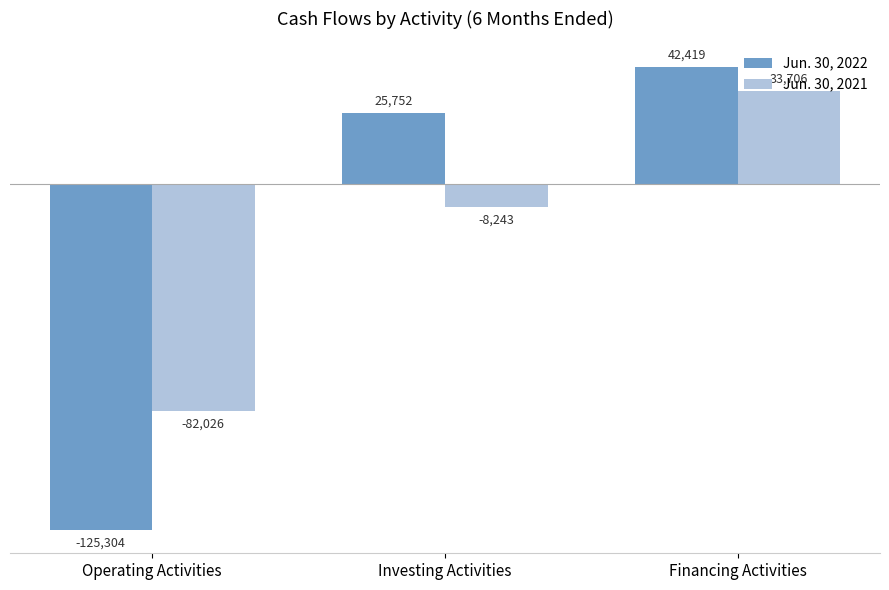

How many bars are there in each group?

2